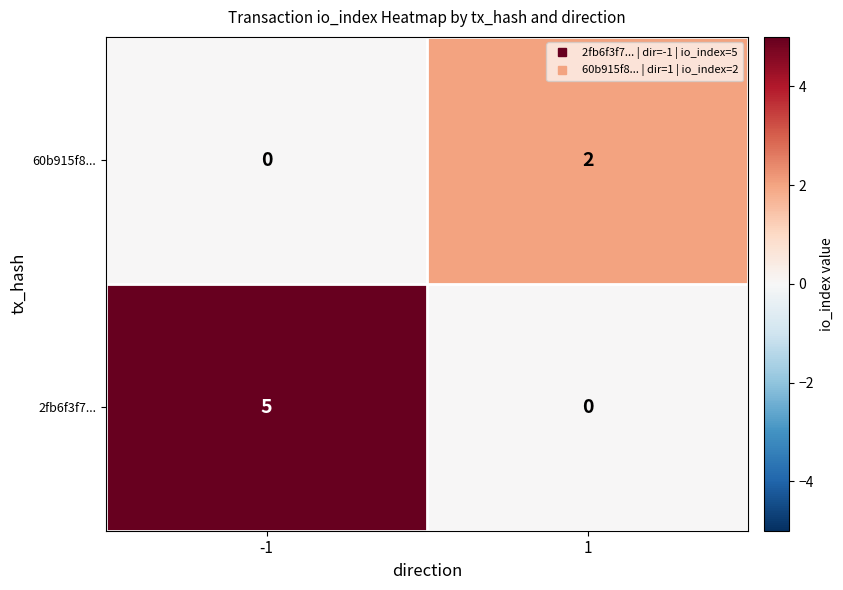

What is the approximate value of 2fb6f3f7... at -1?

5